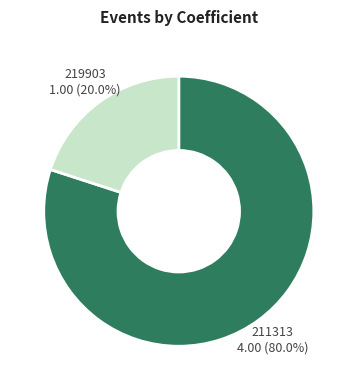

To the nearest percent, what portion does 211313 represent?

80%